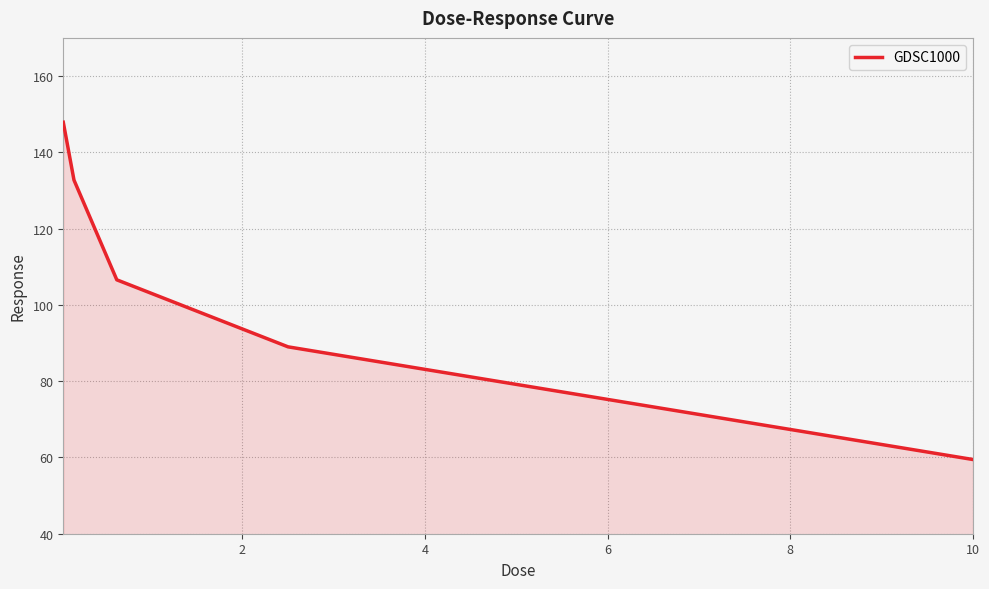

True or false: there are more than 1 points higher than both neighbors.

False